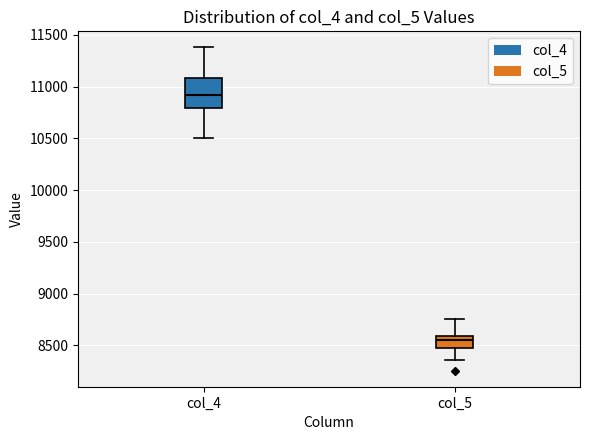

Which box's median line is the highest?

col_4